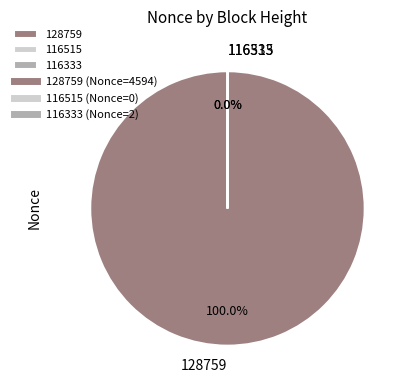

Which slice is the largest?

128759